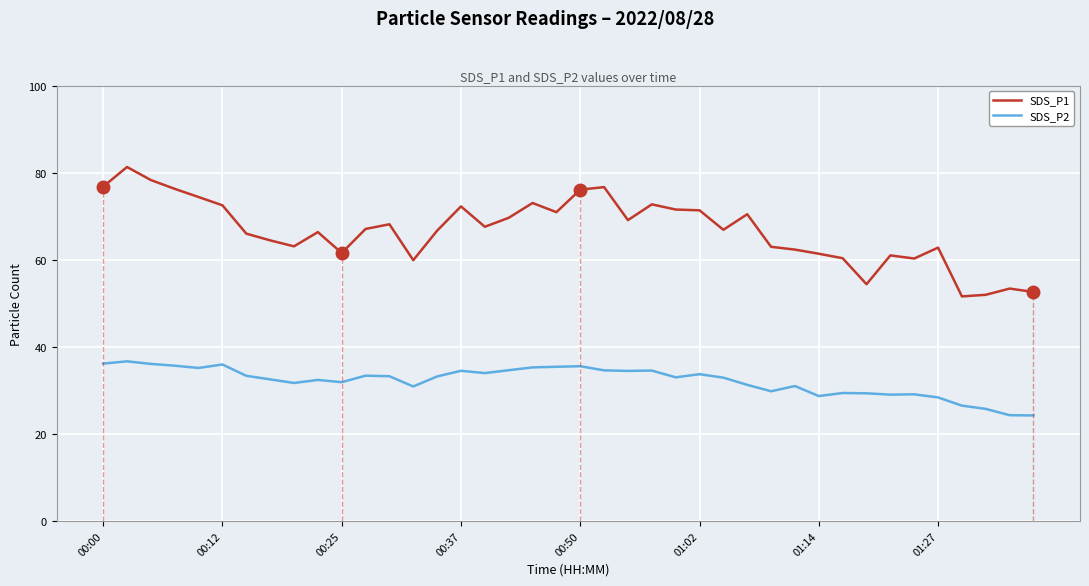

True or false: SDS_P1 and SDS_P2 cross at least once.

False